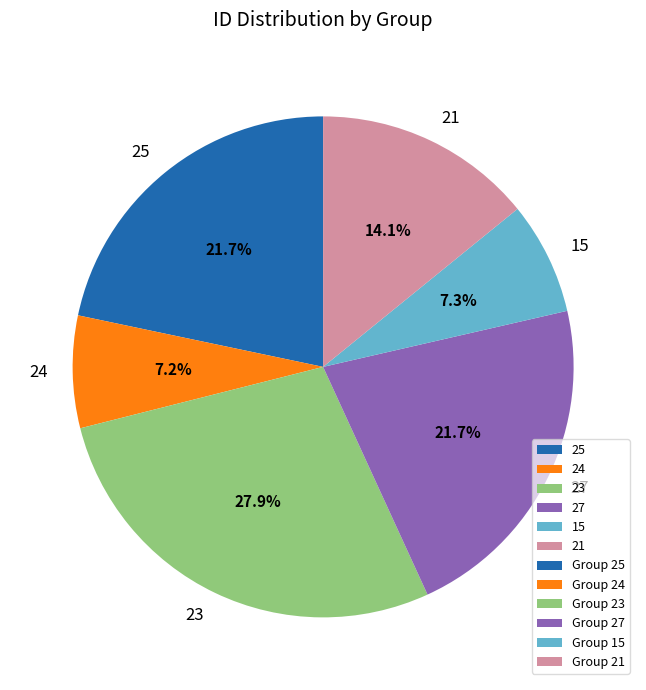

Does any single category account for the majority?

No